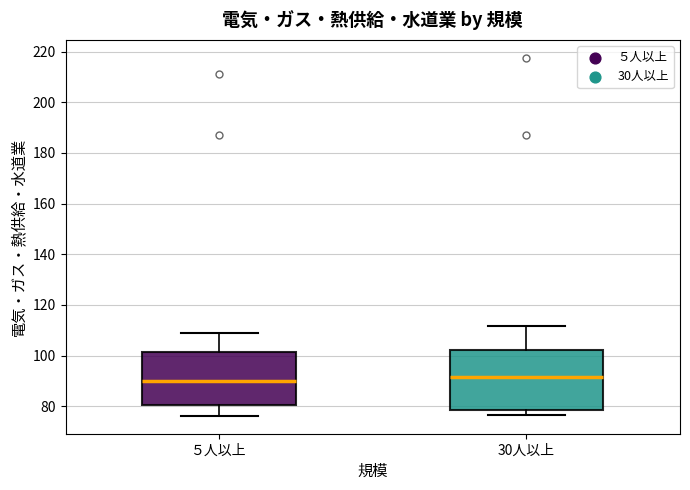

Reading left to right, read every box against the y-axis: the position of its median line, the range the box covers, and the ends of its whiskers. The values are not printed on the chart, so give them approximately, as read against the axis.

５人以上: median 90, box 80 to 102, whiskers 76 to 108
30人以上: median 92, box 78 to 102, whiskers 76 to 112